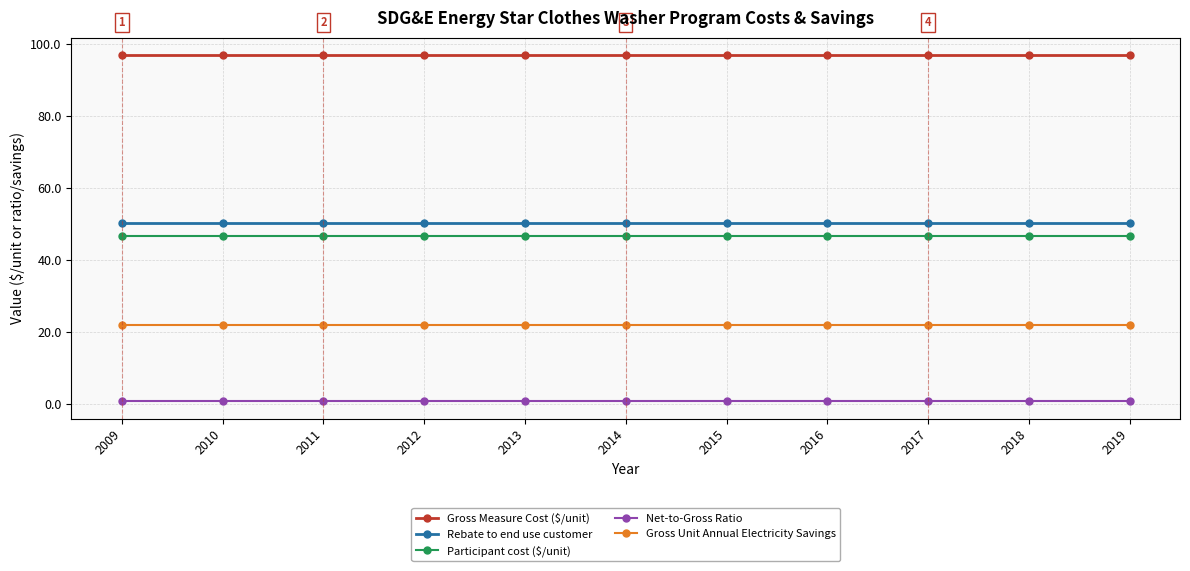

True or false: Gross Unit Annual Electricity Savings and Gross Measure Cost ($/unit) cross at least once.

False